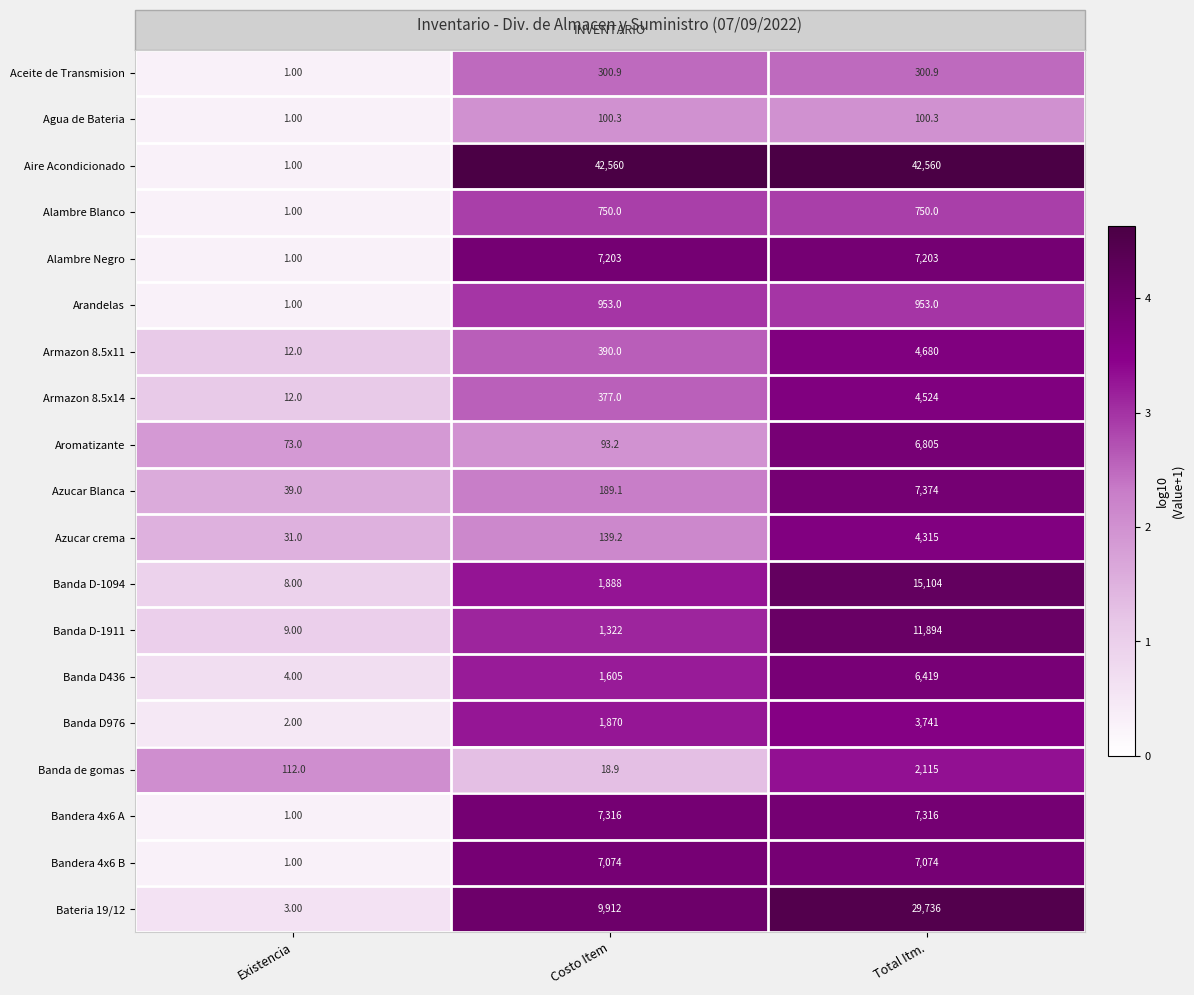

At which label does Banda D-1094 reach its minimum?

Existencia